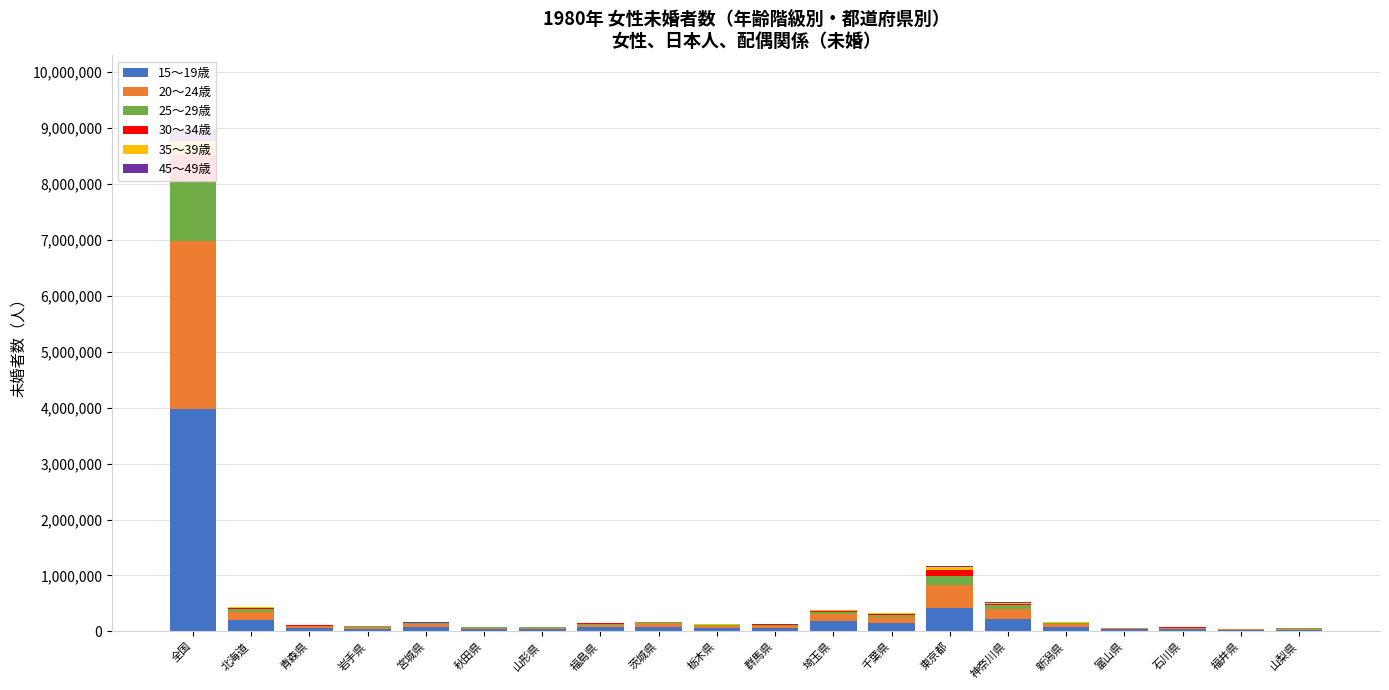

What is the sum of all 20～24歳 values?

4467386